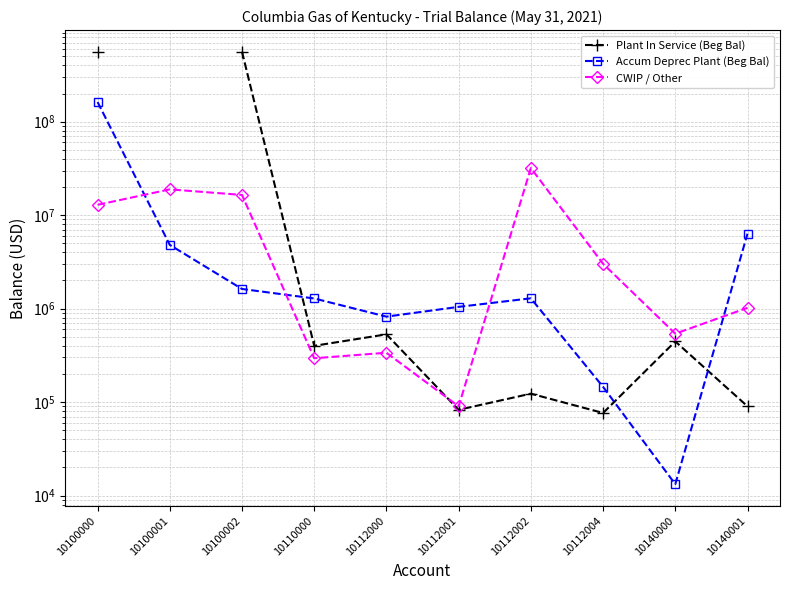

Which series has the widest spread of values?

Plant In Service (Beg Bal)